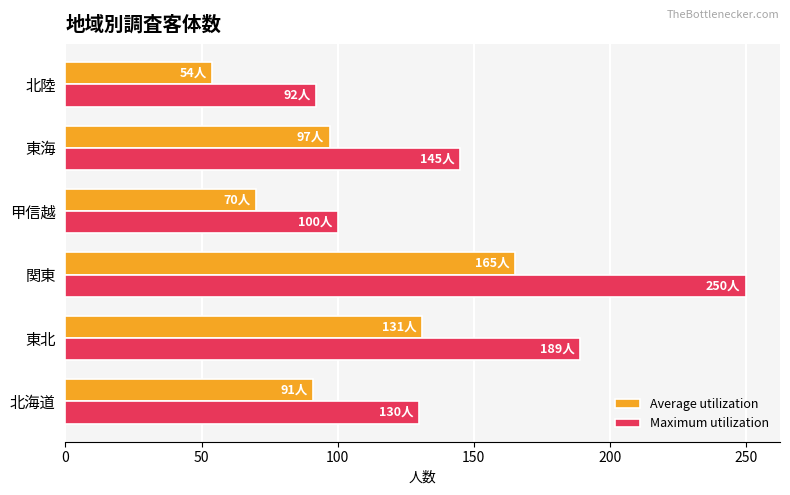

At how many categories does at least one series exceed 228?

1